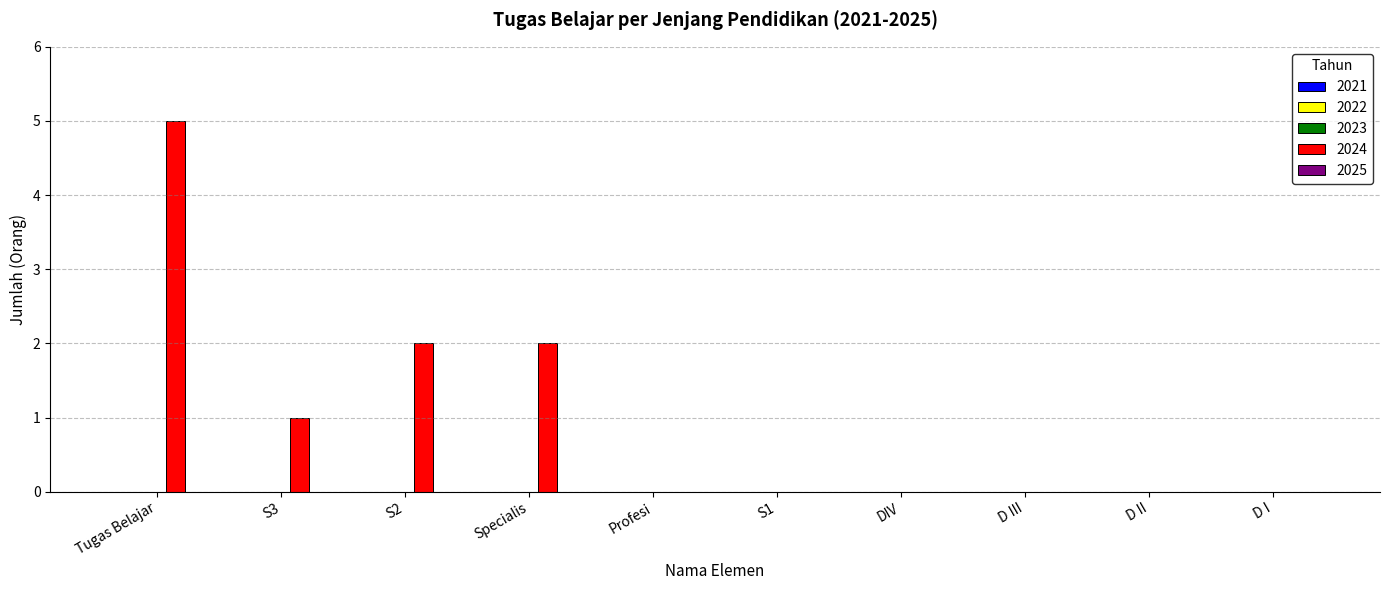

What is the change in value from Tugas Belajar to Specialis?

-3